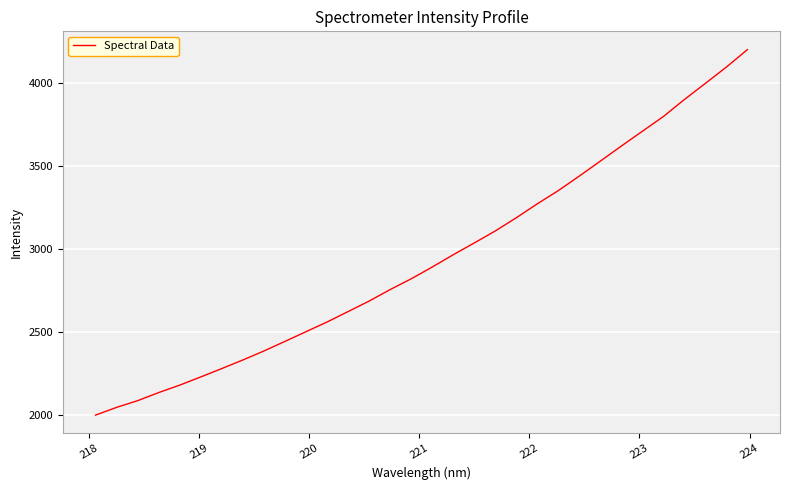

What is the difference between the maximum and minimum values?

2205.4